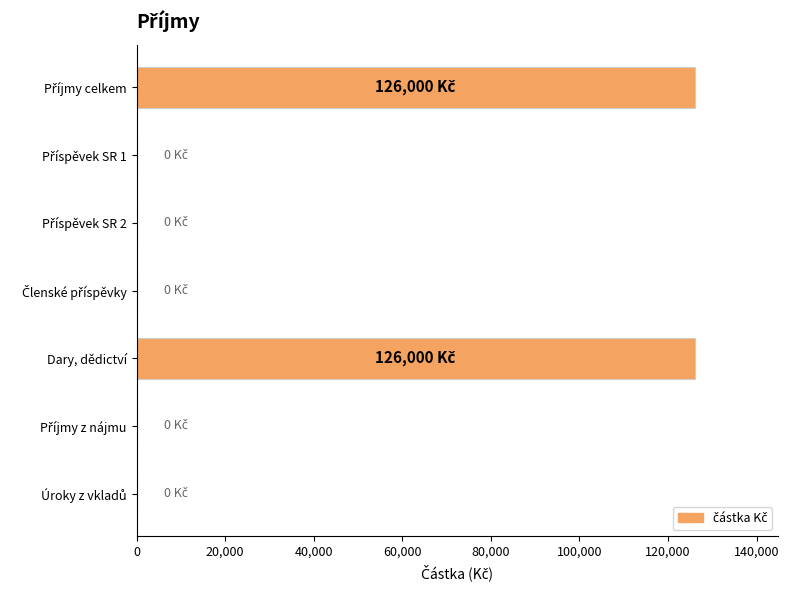

The chart shows a value of 184964 at Dary, dědictví. True or false?

False